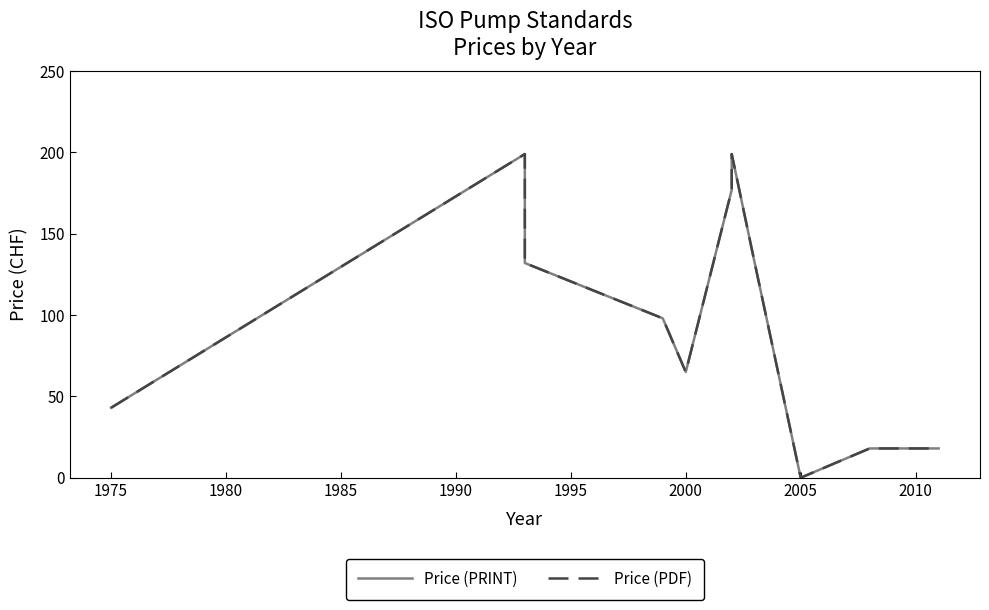

True or false: Price (PRINT) and Price (PDF) intersect in this chart.

False